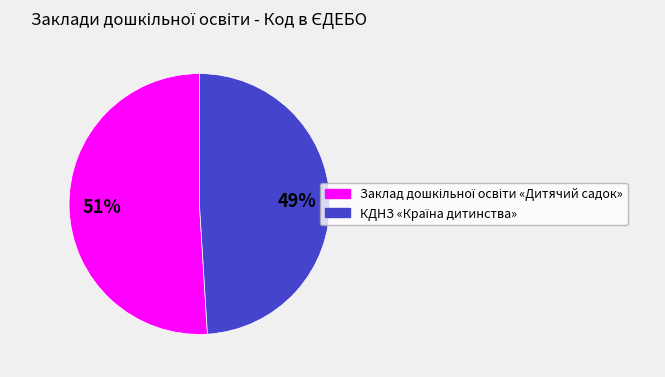

To the nearest percent, what is the difference between the largest and smallest slice percentages?

2%